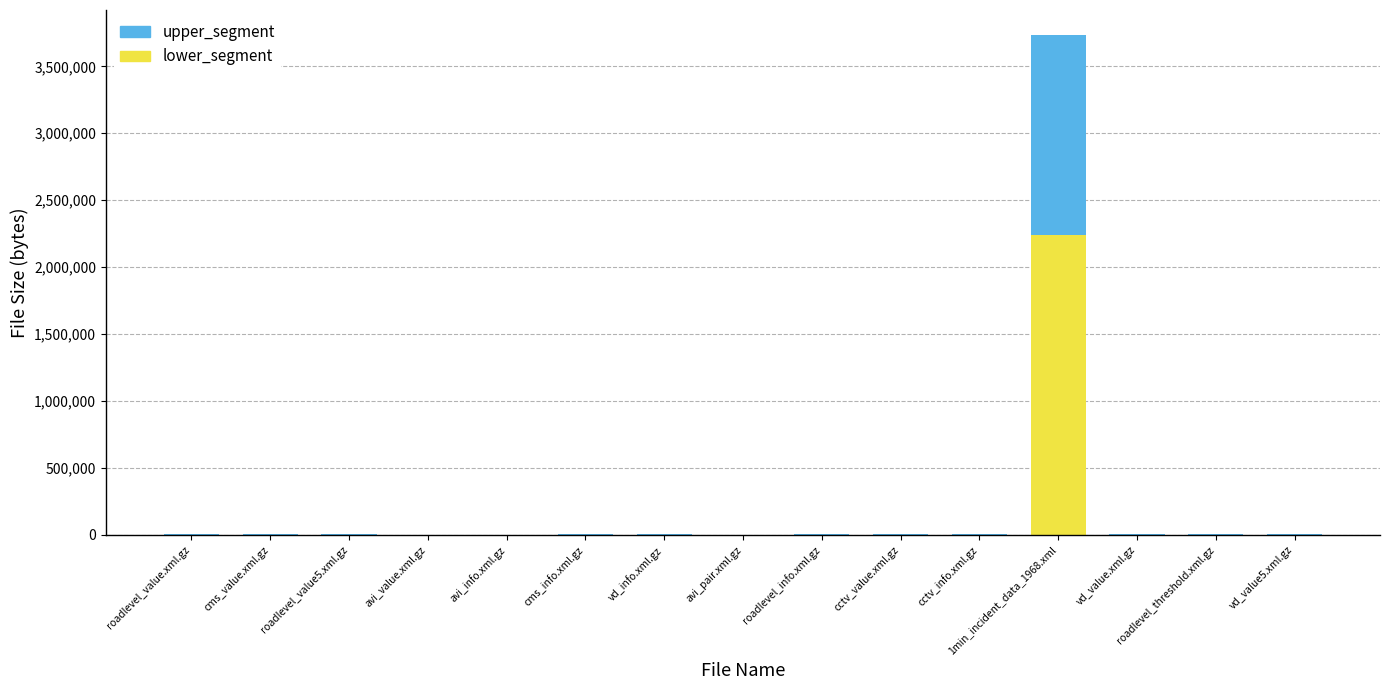

Count the number of categories in the chart.

15